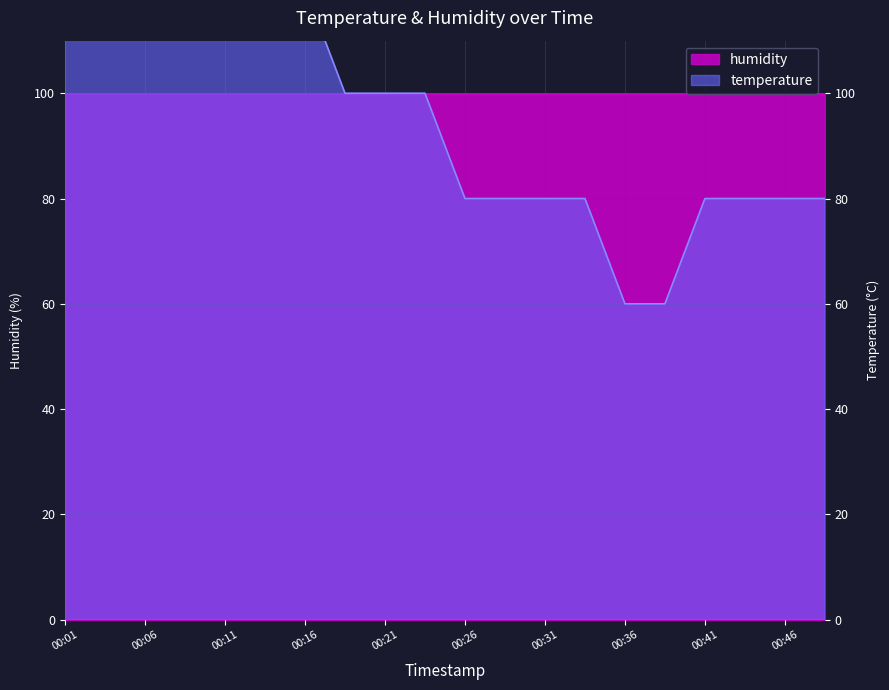

Where does the data first go above 100?

00:01